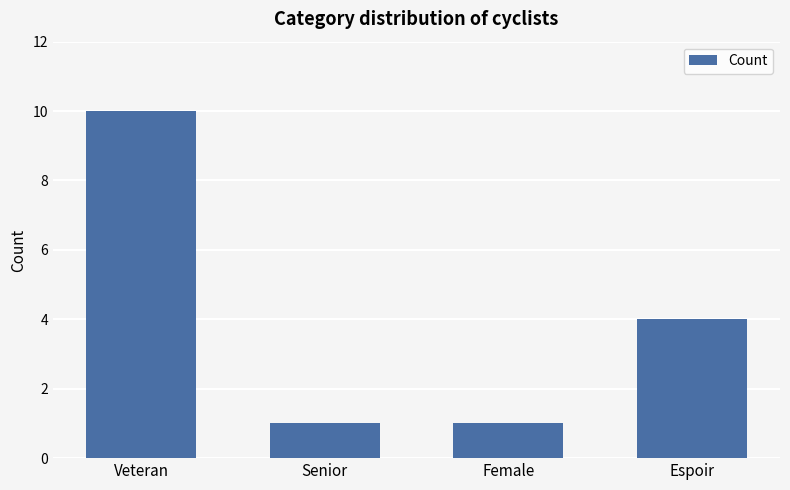

How many bars are there in total?

4